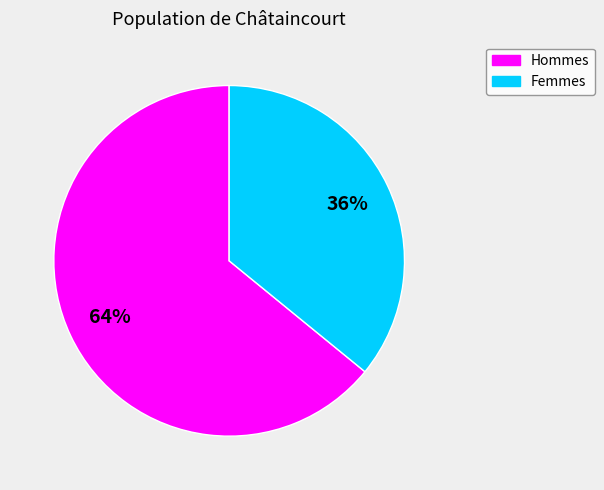

Is there a majority slice in this chart?

Yes